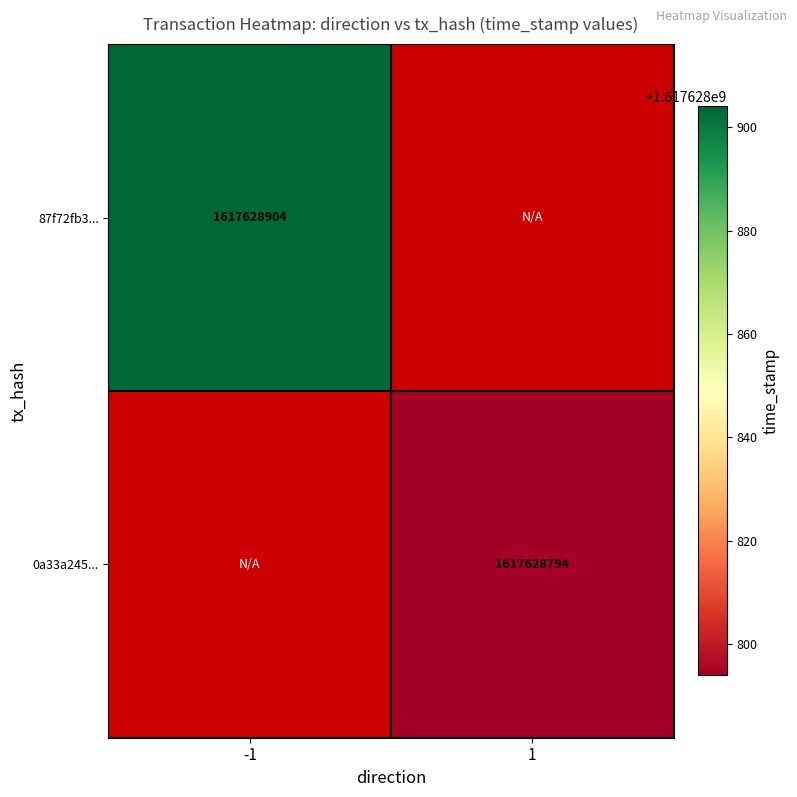

Rank the series by their average value, from lowest to highest.

0a33a24521ab57f9eb099608357eca0c35e1dda, 87f72fb3452fd8e7a4573605f6d9cf4ae16abff